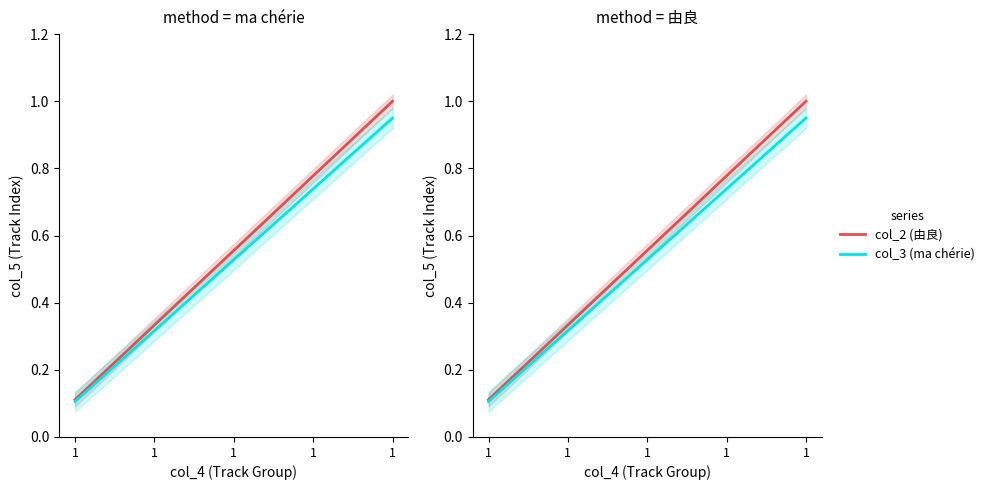

Between 1 and 6, which series saw the biggest shift?

col_2 (由良)